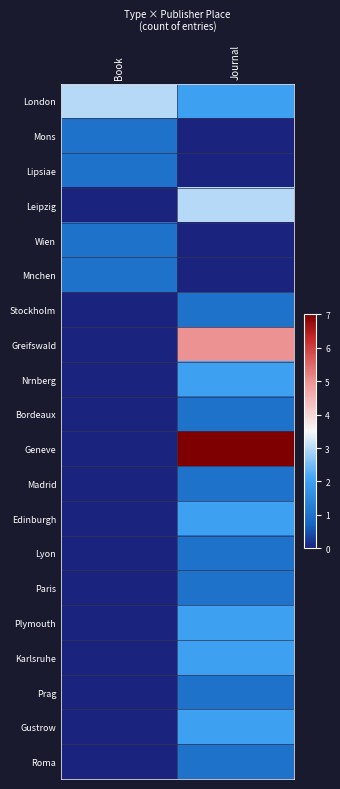

Which series has the widest spread of values?

Geneve